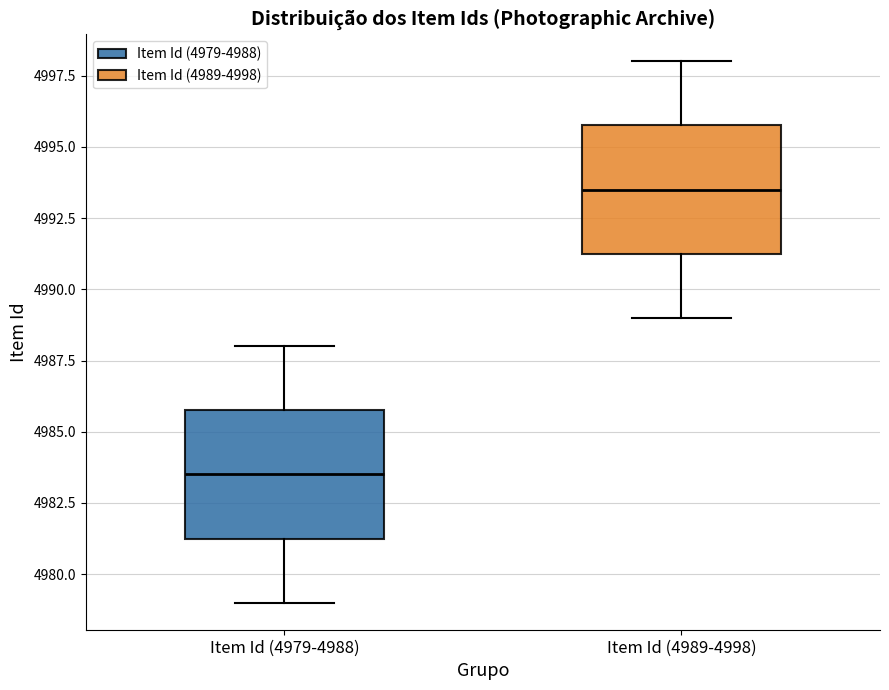

Where is the lower edge of the box for Item Id (4979-4988) on the y-axis? The values are not printed on the chart, so give them approximately, as read against the axis.

4981.5